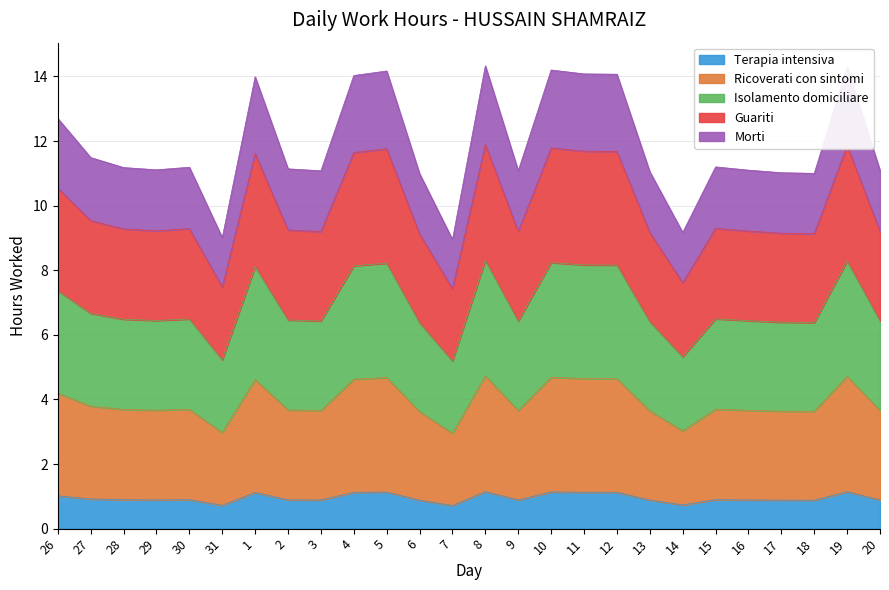

The value at 31 is 1.0. True or false?

False